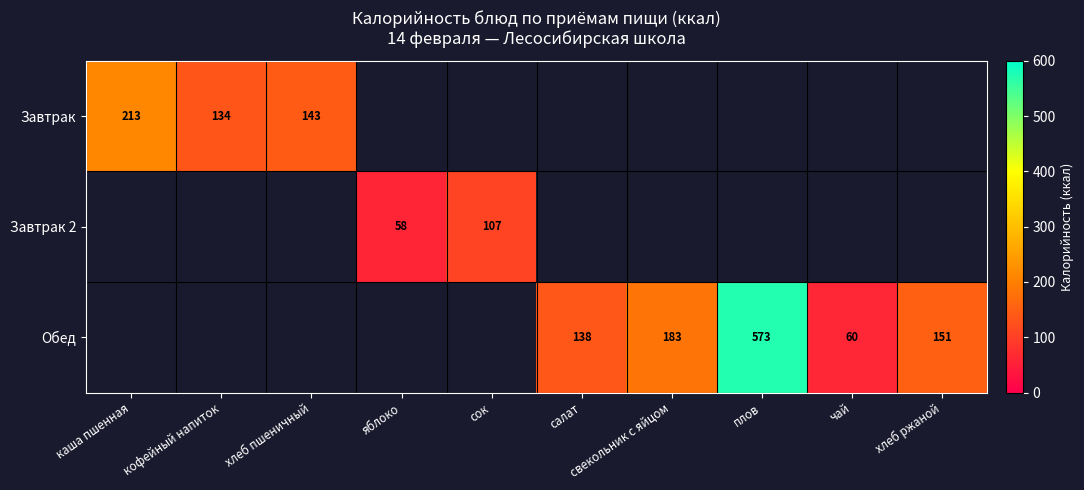

True or false: Завтрак has a value of 143 at хлеб пшеничный.

True